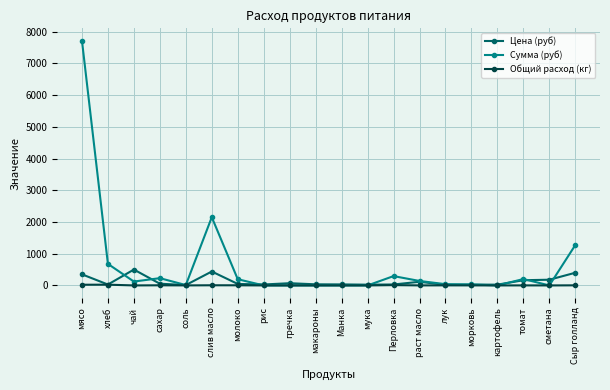

What are all the series names shown in the legend?

Цена (руб), Сумма (руб), Общий расход (кг)